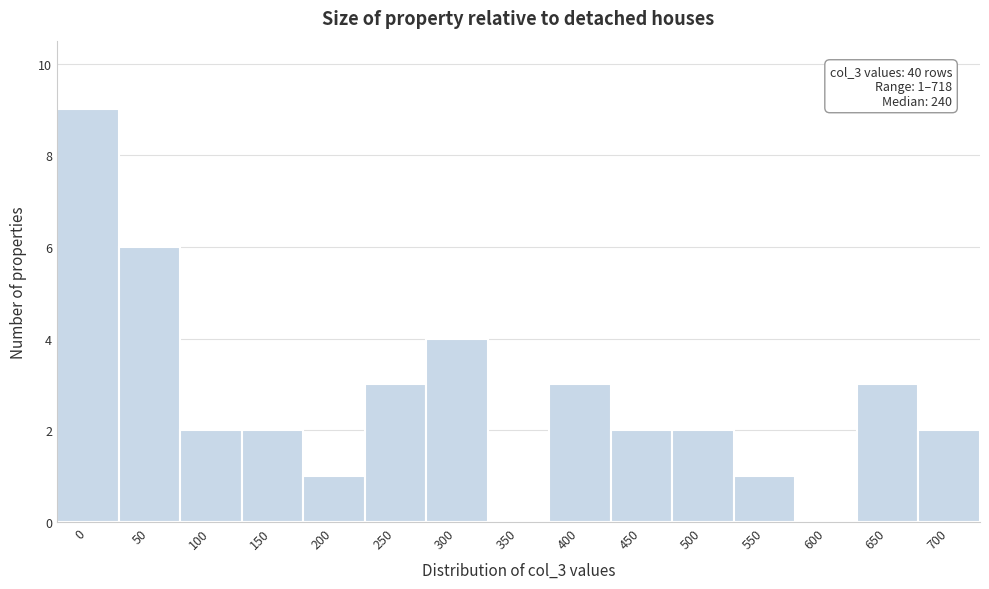

Reading right to left, extract all data points from this chart.

700=2	650=3	600=0	550=1	500=2	450=2	400=3	350=0	300=4	250=3	200=1	150=2	100=2	50=6	0=9